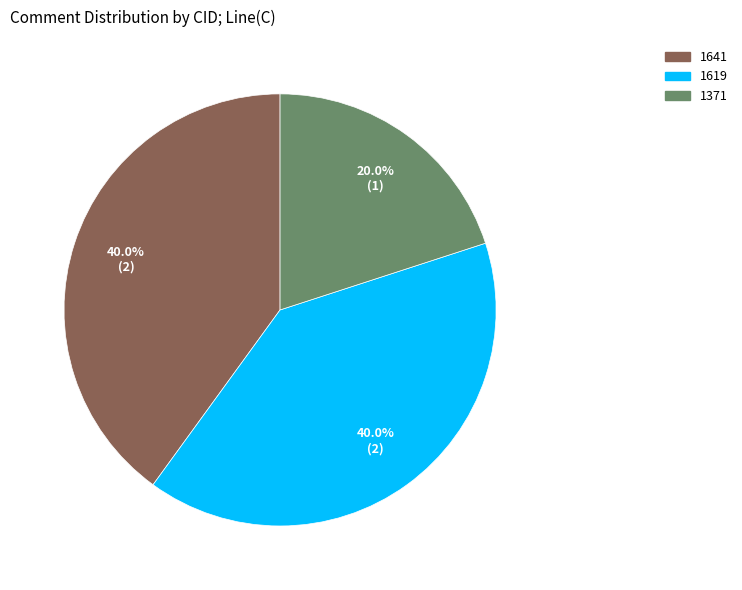

To the nearest percent, what portion does 1641 represent?

40%